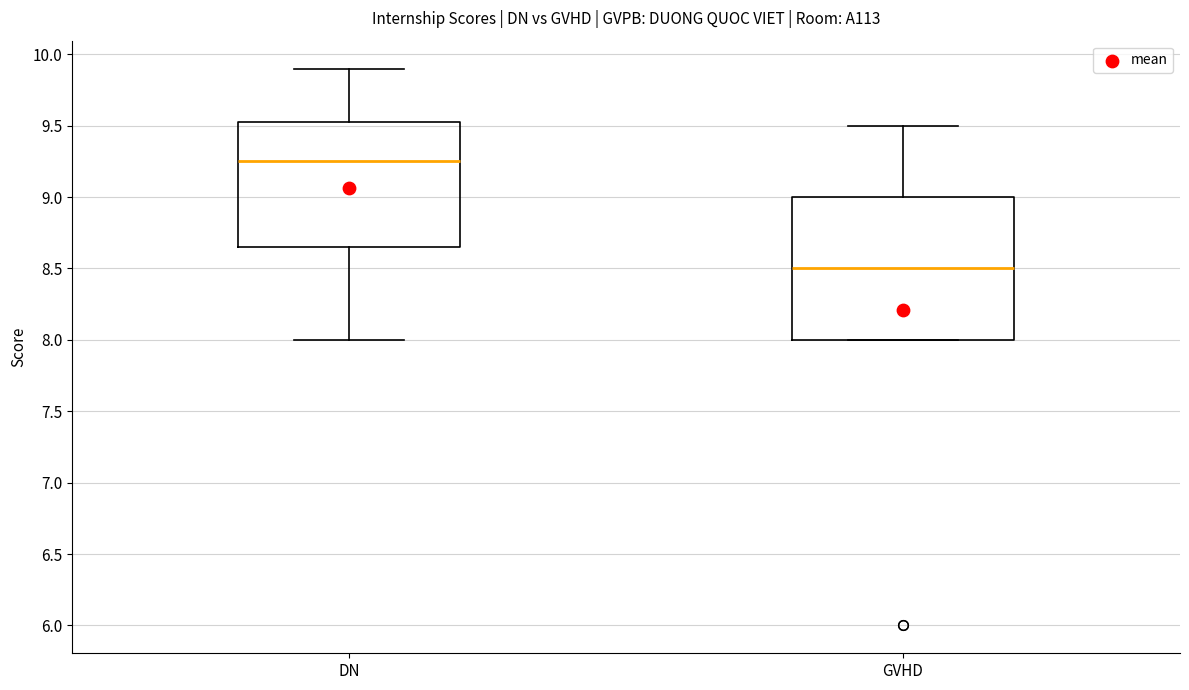

Which box has the highest median line?

DN